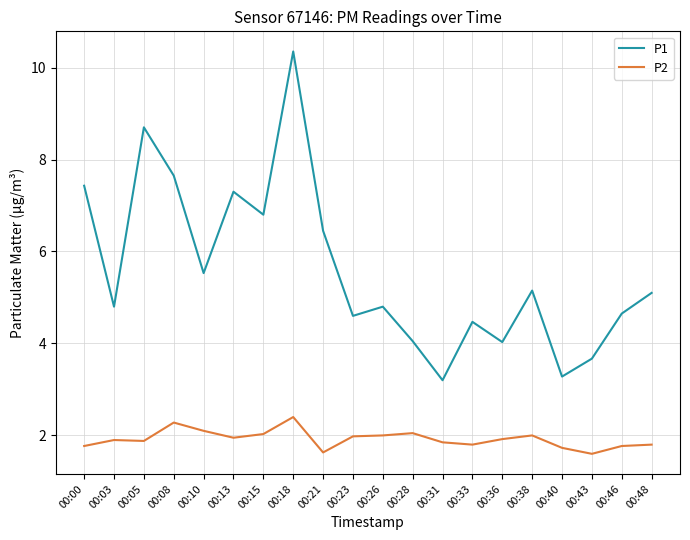

What is the sum of all P1 values?

112.0